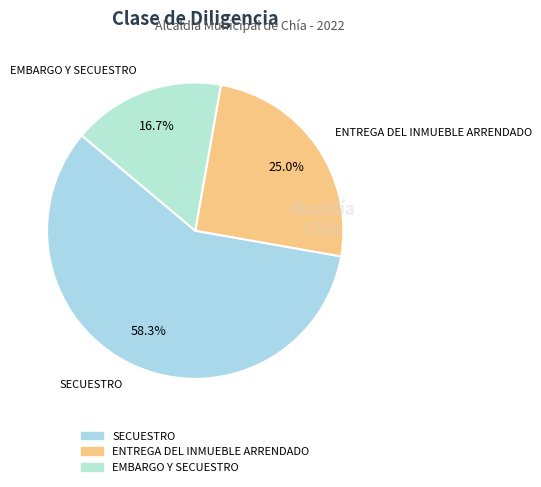

True or false: ENTREGA DEL INMUEBLE ARRENDADO accounts for 36% of the total.

False